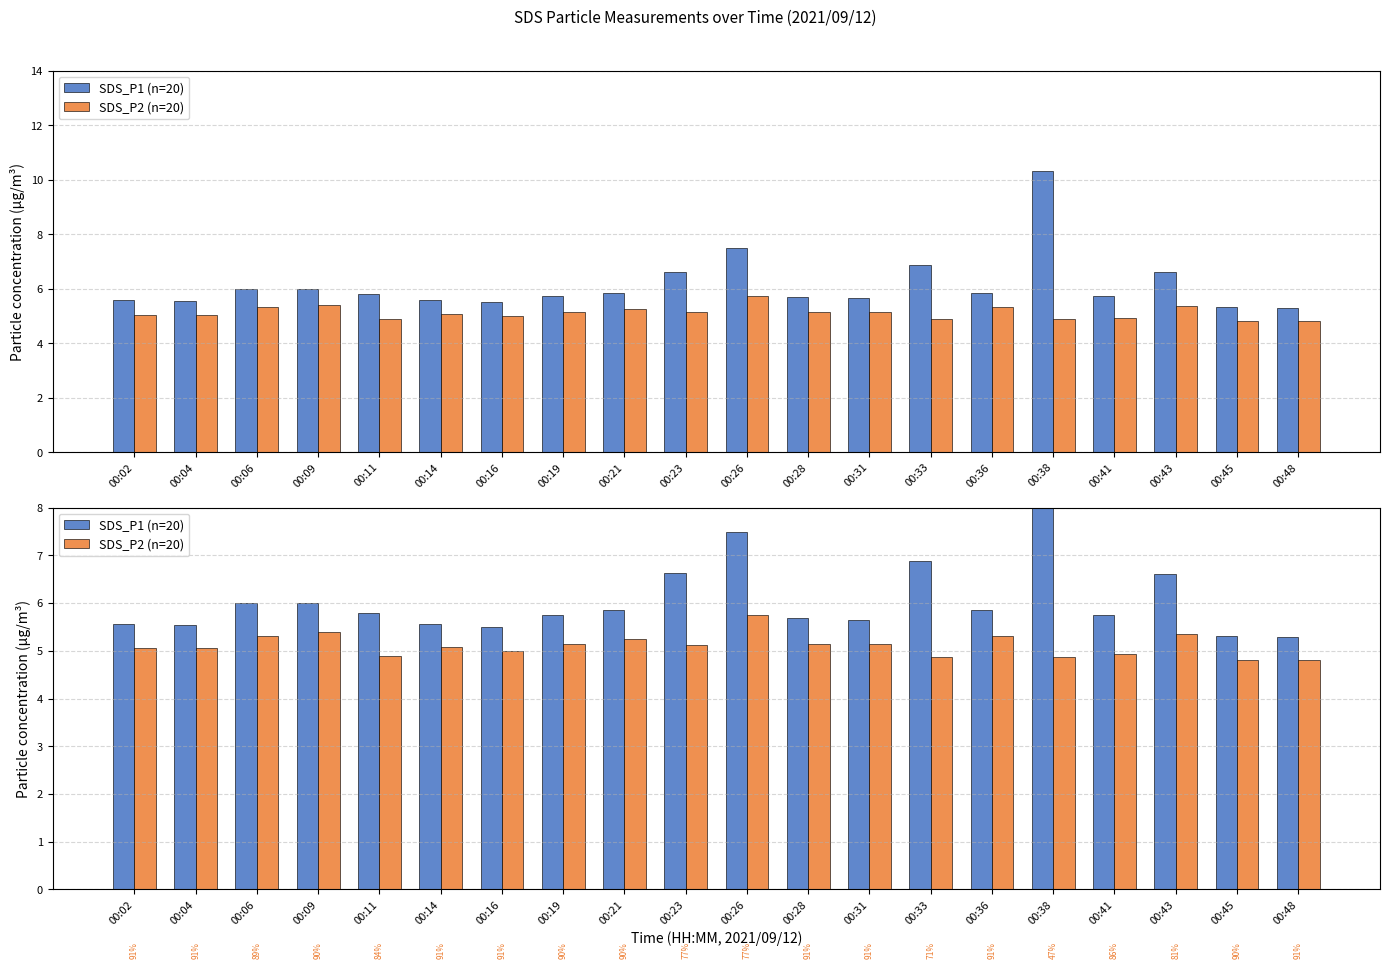

Does the chart contain any negative values?

No